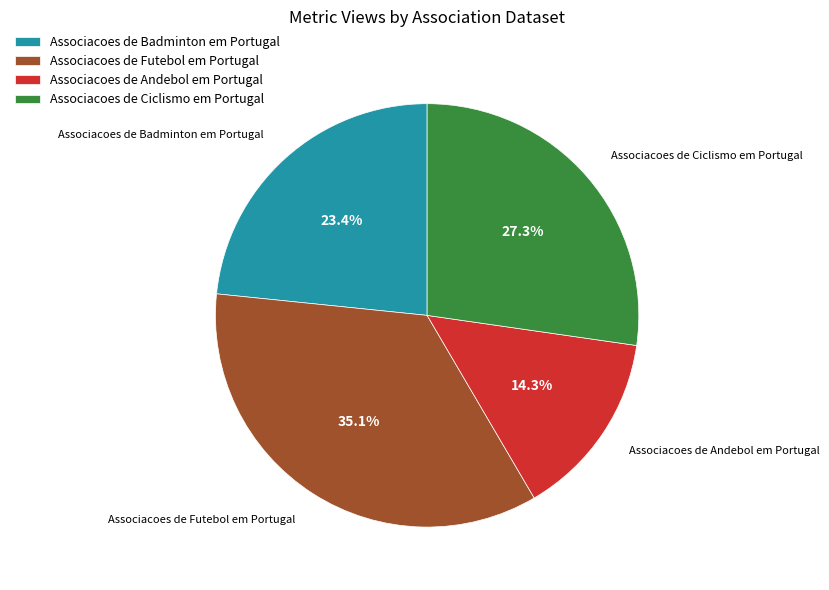

What percentage do Associacoes de Badminton em Portugal and Associacoes de Andebol em Portugal together represent?

37.7%